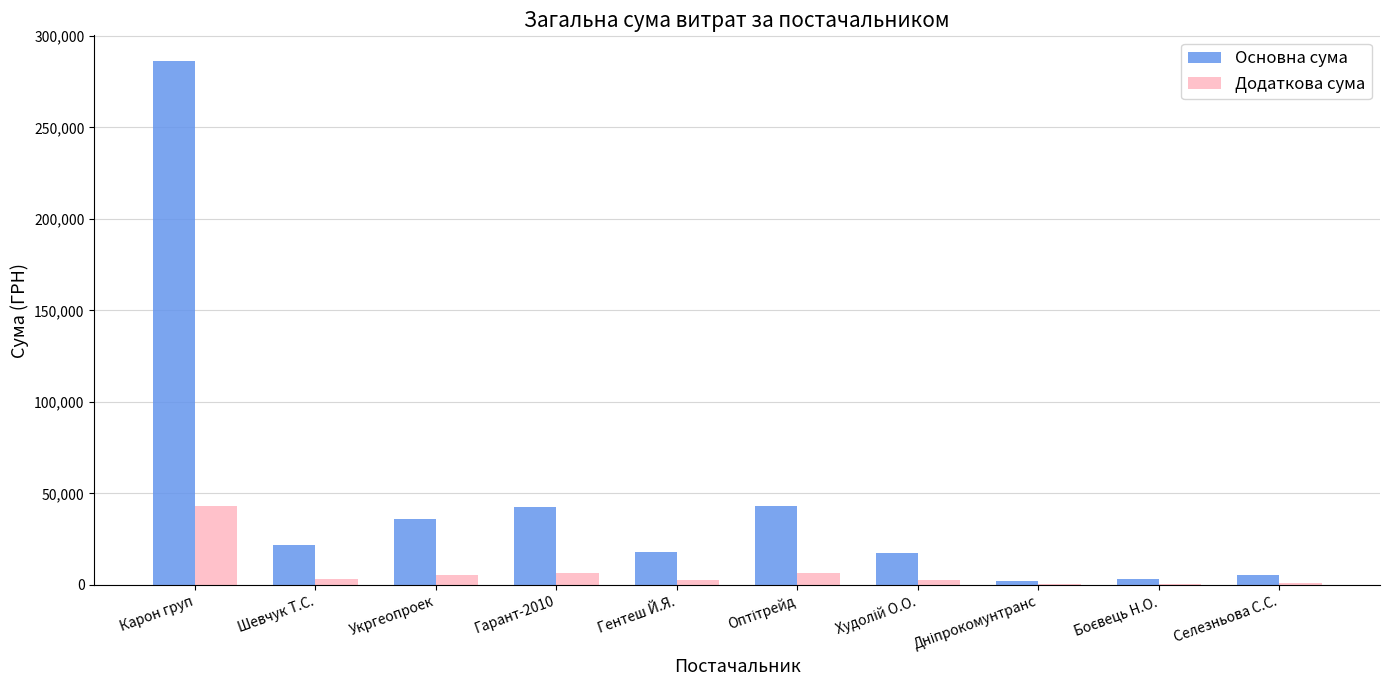

The value of Основна сума at Гентеш Й.Я. is 17813.0. True or false?

True